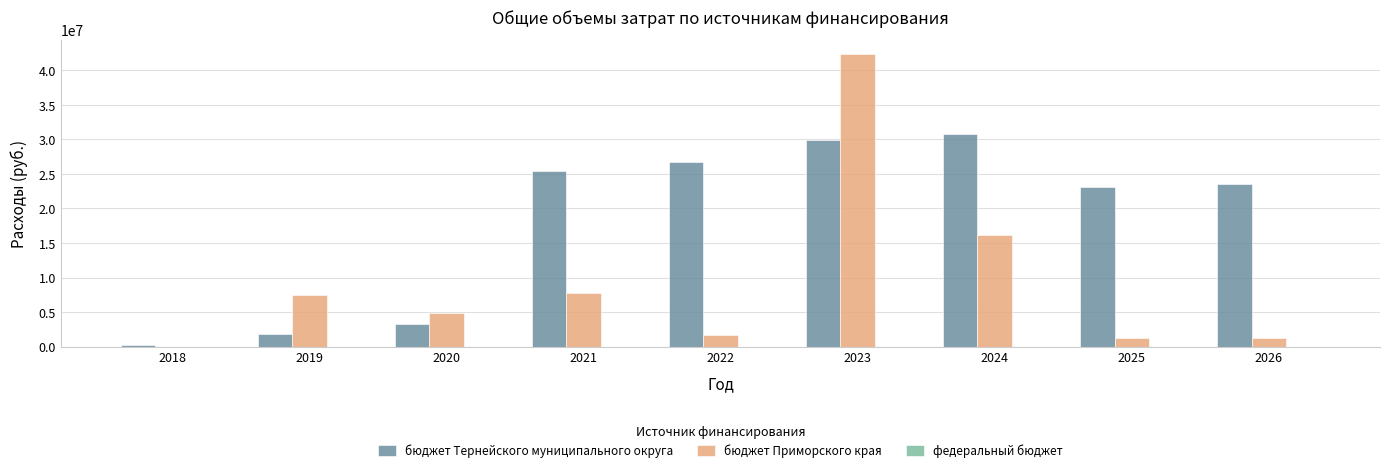

The бюджет Приморского края series shows 1757114.4 at 2019. True or false?

False